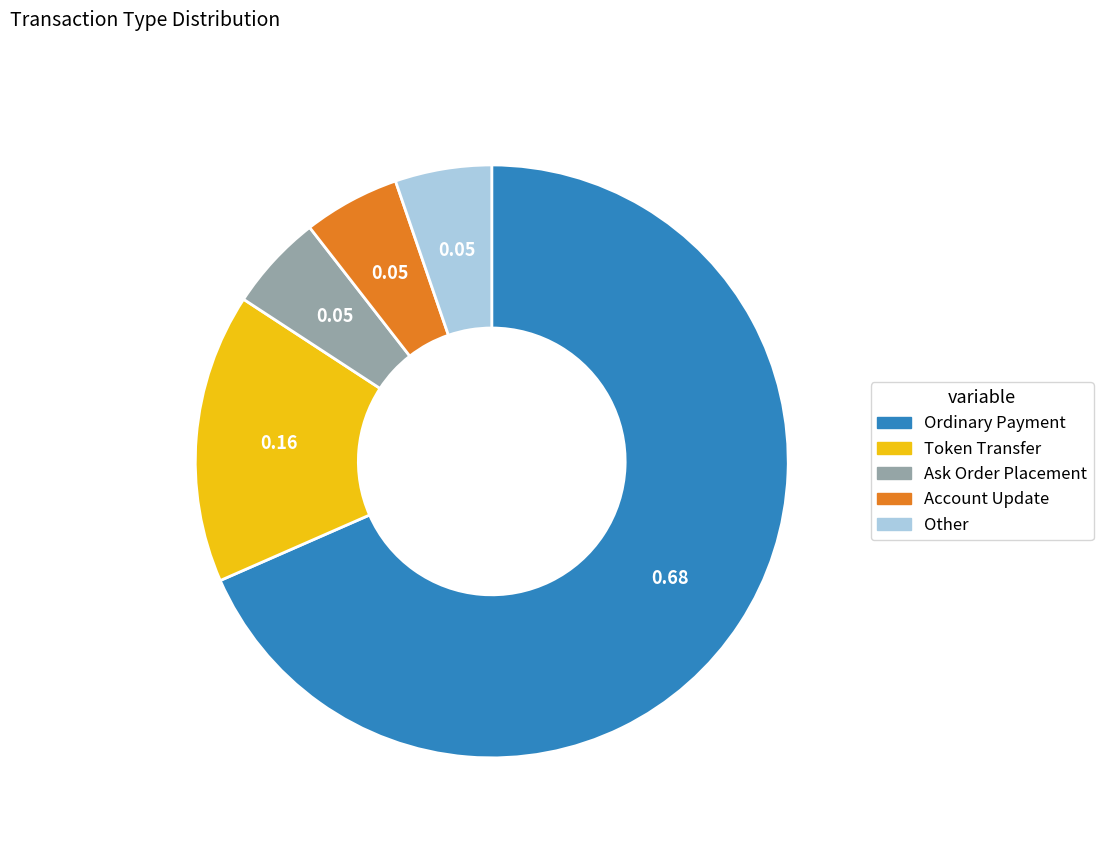

What is the majority slice?

Ordinary Payment